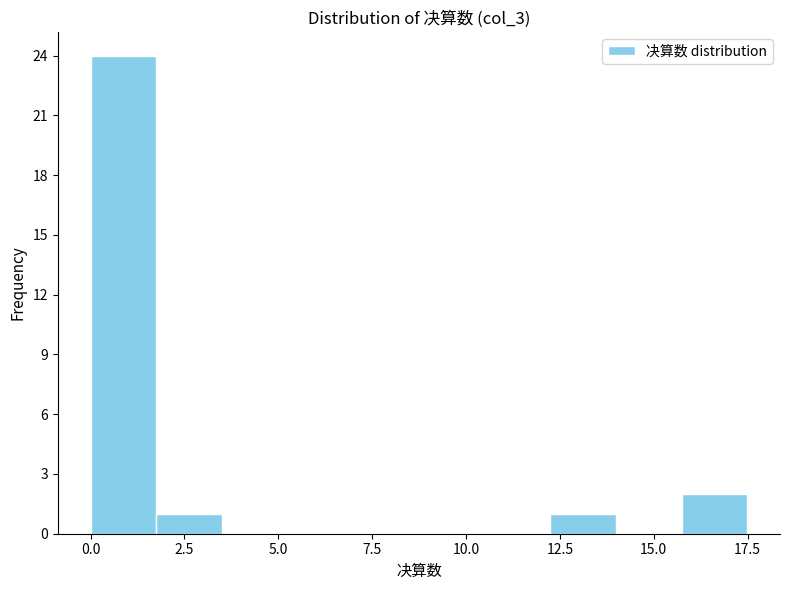

Around what value on the x-axis is the tallest bar? Give the approximate position of its centre, as read against the axis.

1.0